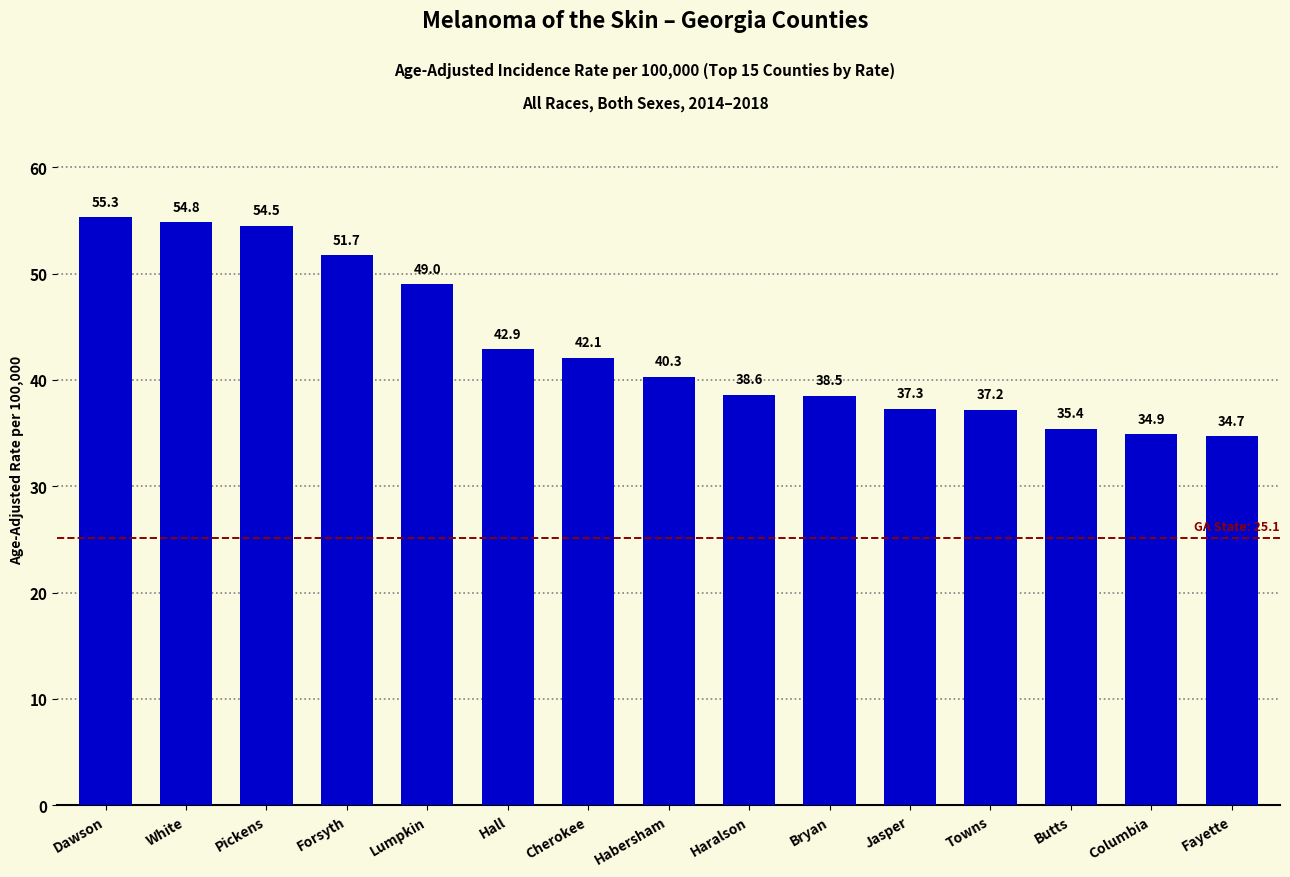

What is the difference between the maximum and second lowest values?

20.4